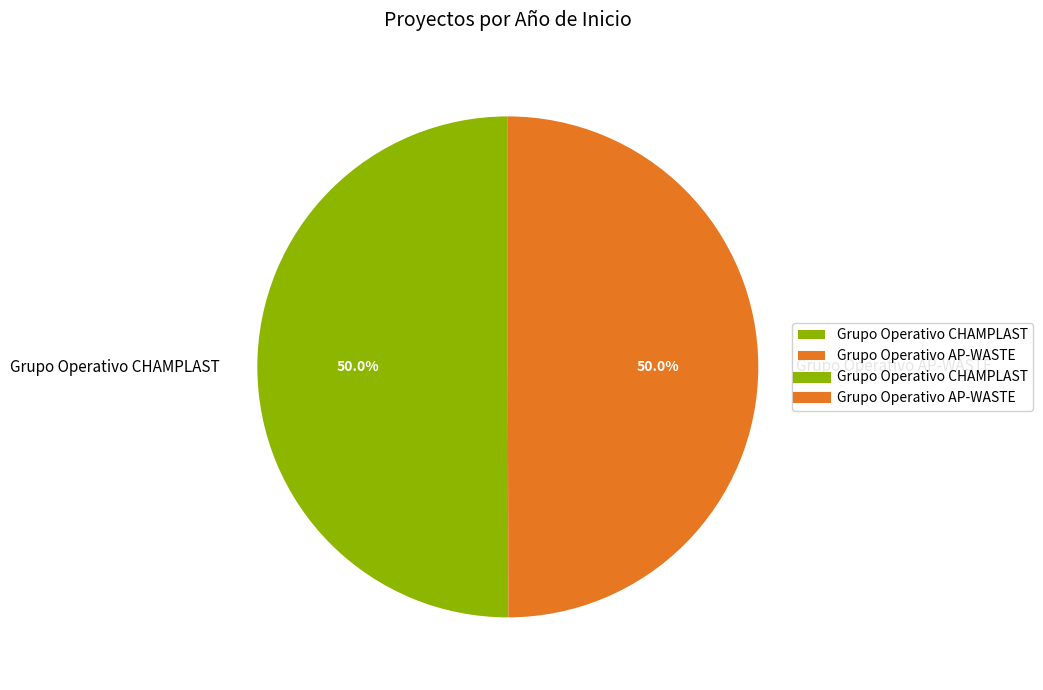

What percentage do Grupo Operativo AP-WASTE and Grupo Operativo CHAMPLAST together represent?

100.0%